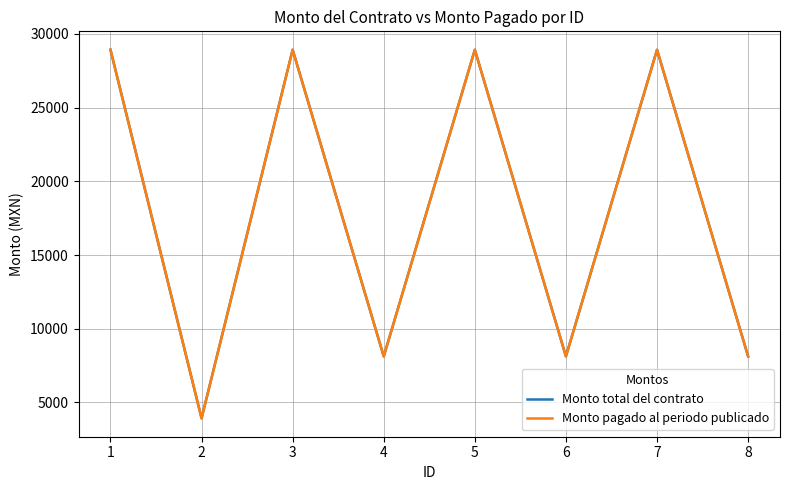

True or false: Monto pagado al periodo publicado and Monto total del contrato intersect in this chart.

False